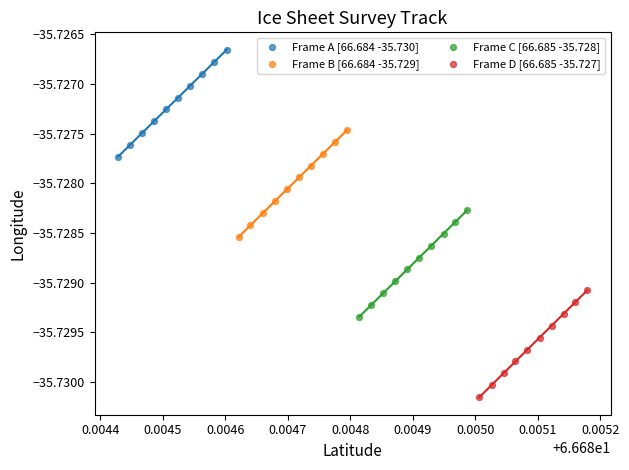

Which series reaches the minimum Y coordinate?

Frame D [66.685 -35.727]